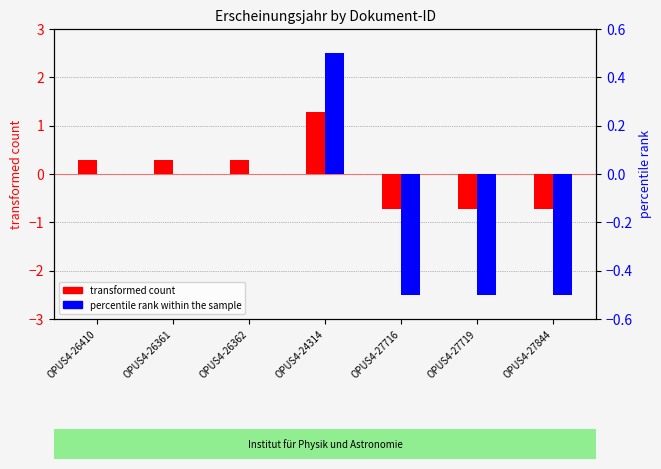

What is the label of the 4th bar from the right?

OPUS4-24314